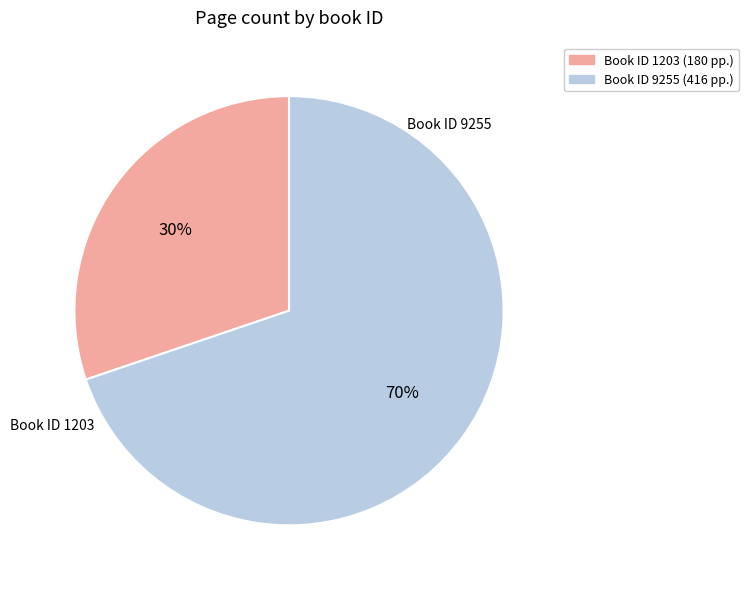

Is there any slice that represents more than half of the pie?

Yes